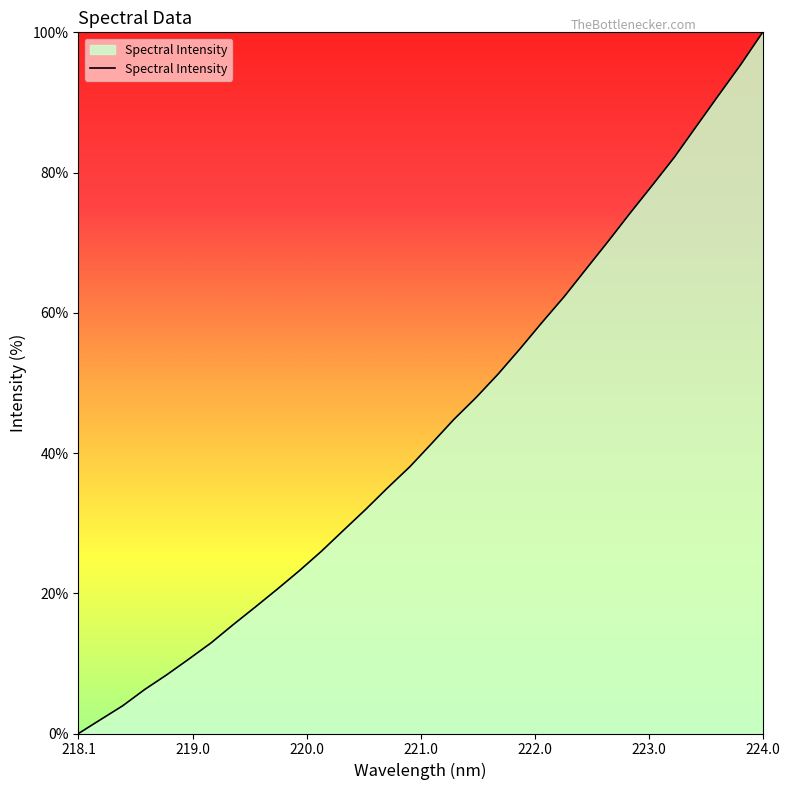

Where is the data nearest to the value 50?

221.6902